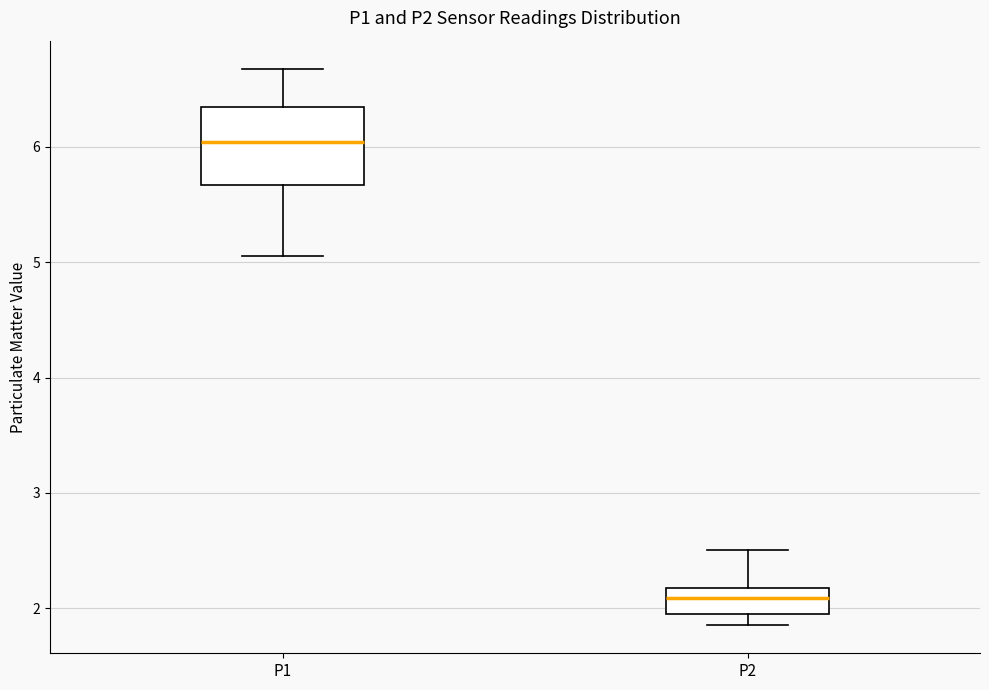

Which box has the highest median line?

P1